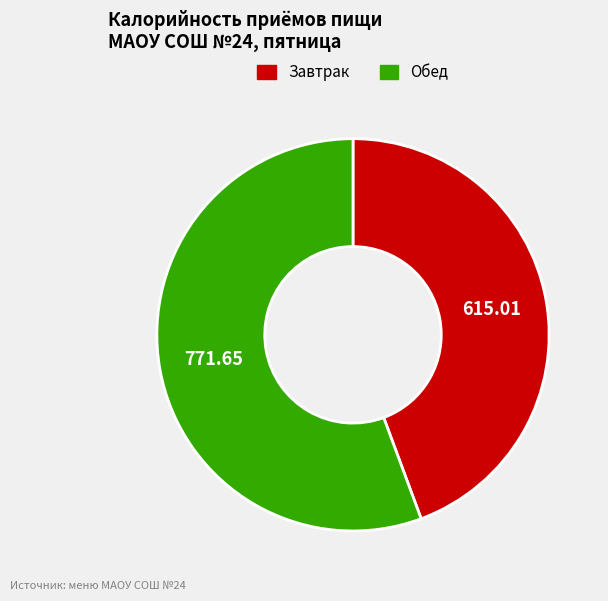

Does any single category account for the majority?

Yes